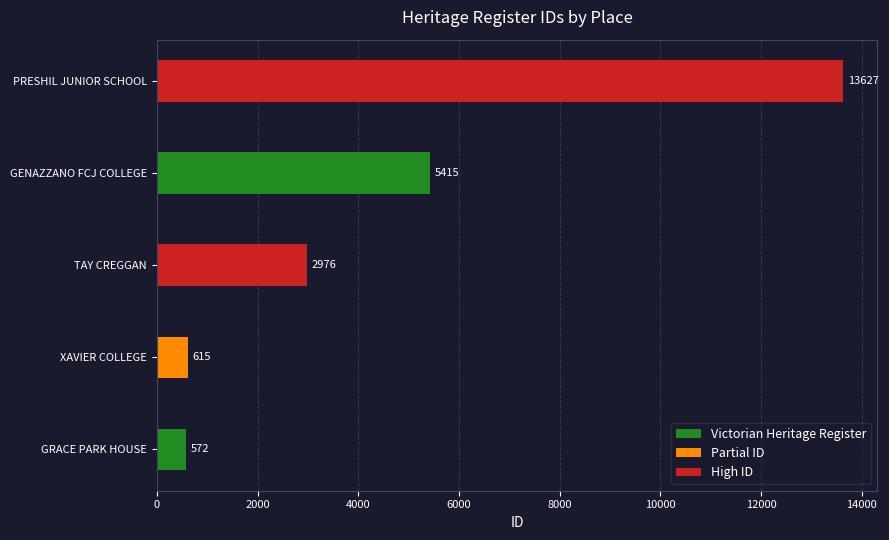

Reading bottom to top, extract all data points from this chart.

572	615	2976	5415	13627